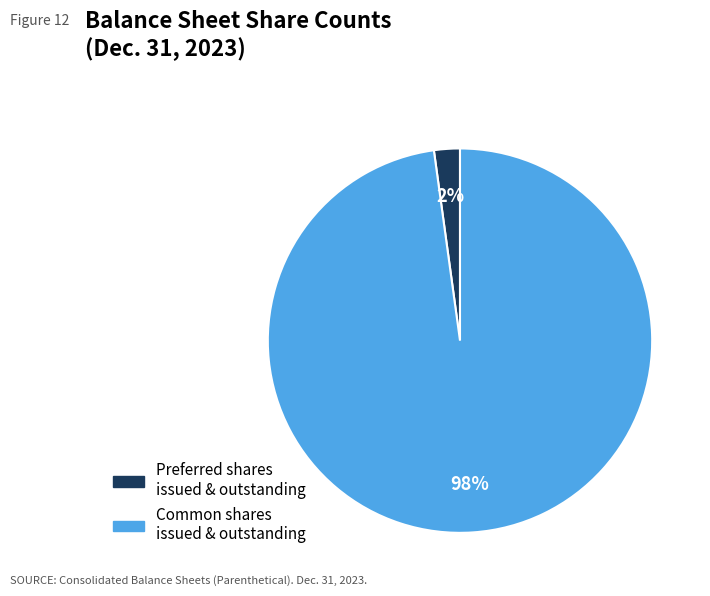

To the nearest percent, what is the difference between the largest and smallest slice percentages?

96%